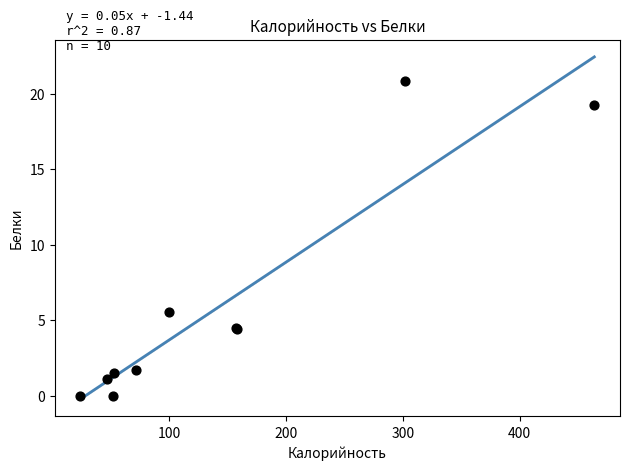

What Y value in the scatter plot is closest to 10?

5.6